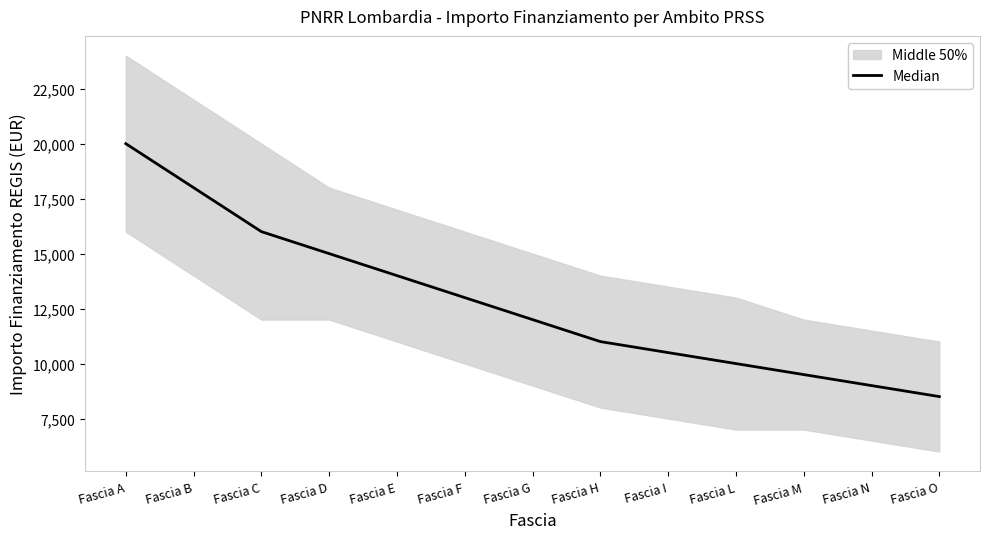

What is the change in value from Fascia H to Fascia M?

-1500